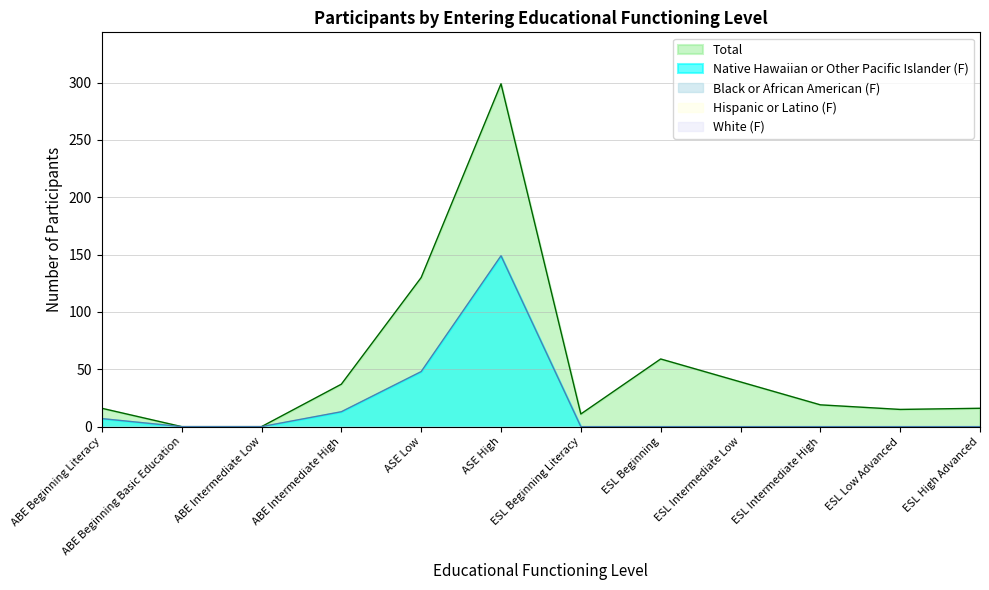

What is the average value of the Native Hawaiian F series?

18